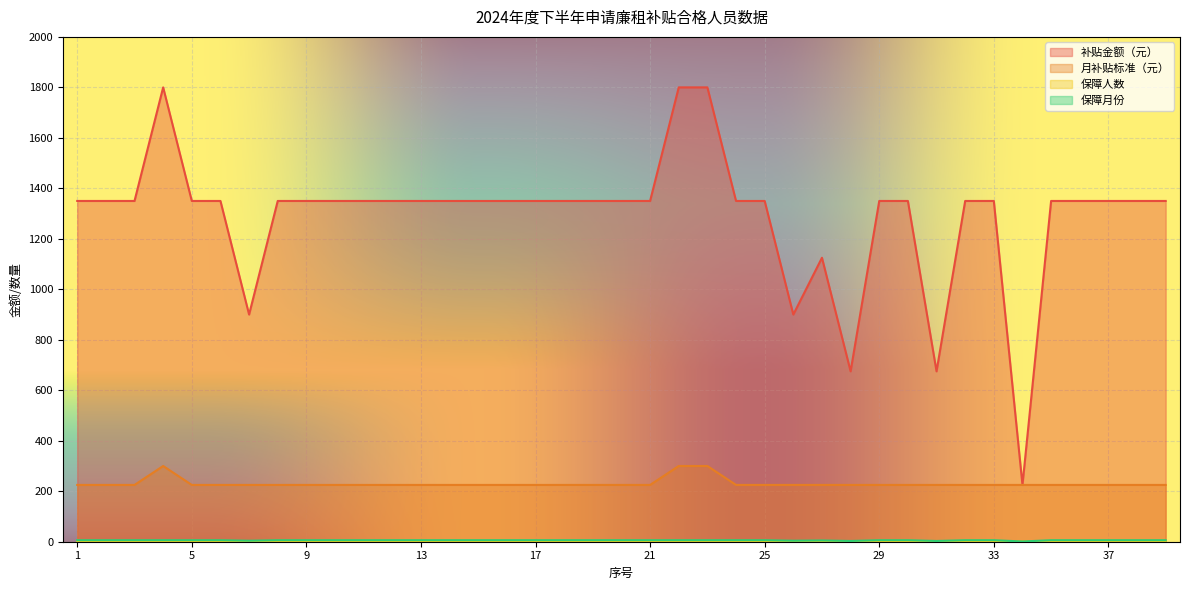

Is it true that 补贴金额（元） equals 797 at 23?

False